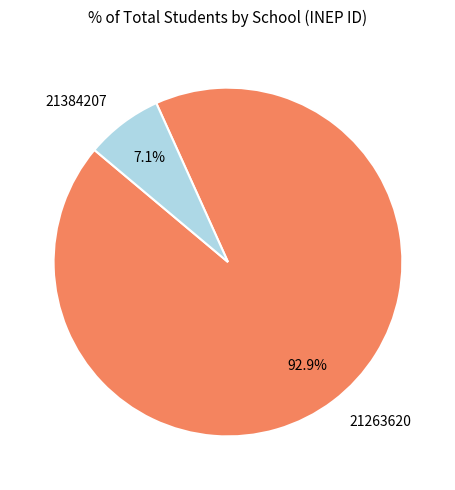

To the nearest percent, what is the difference between the largest and smallest slice percentages?

86%